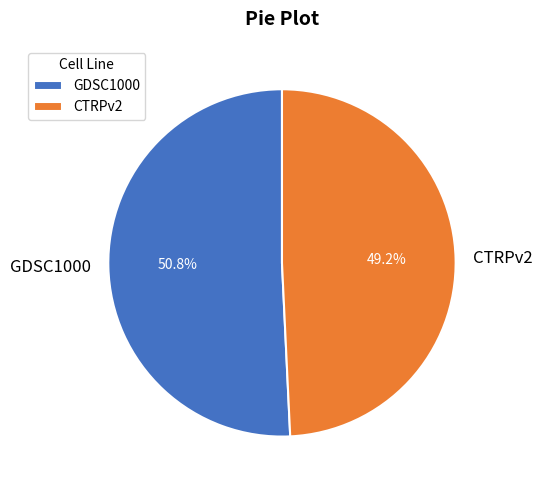

Combined, do CTRPv2 and GDSC1000 account for over 50%?

Yes